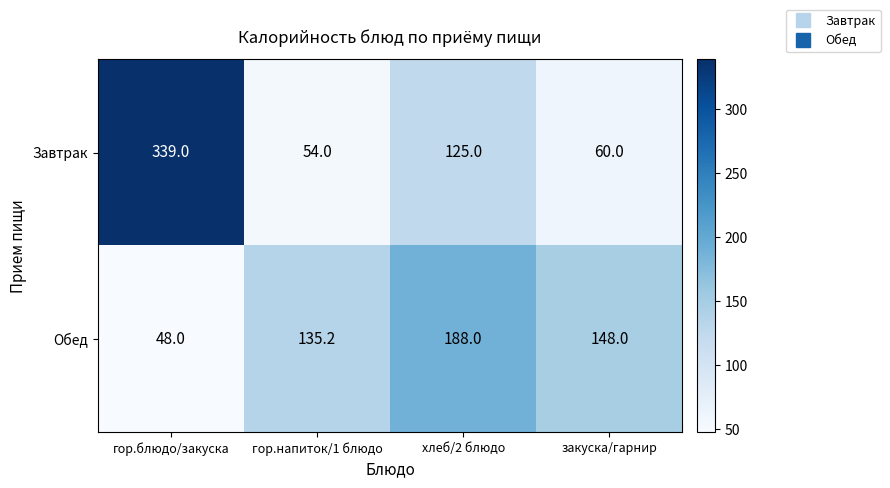

Reading right to left, extract all data points from this chart.

Завтрак: 60.0	125.0	54.0	339.0
Обед: 148.0	188.0	135.2	48.0